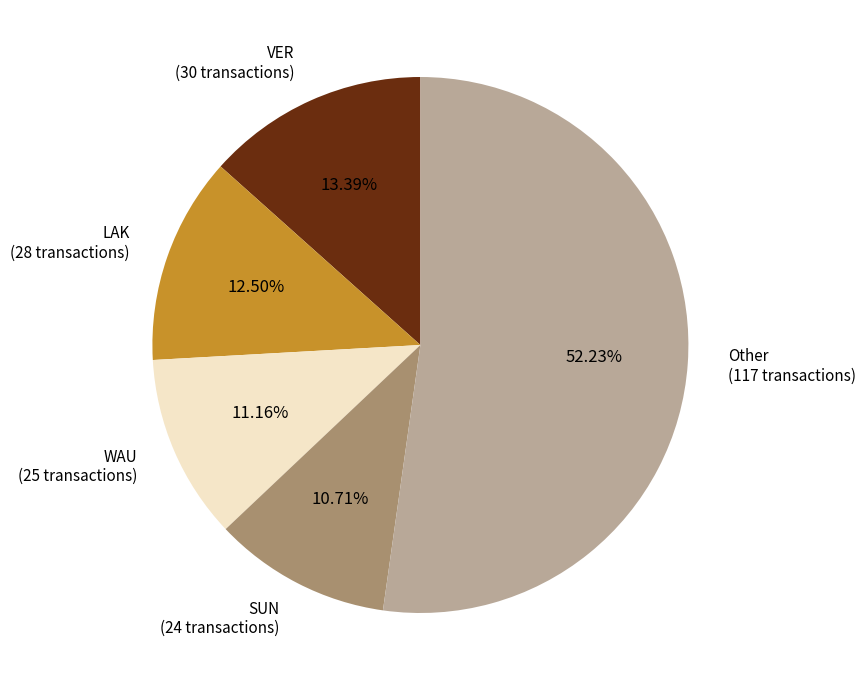

How many segments does this pie chart have?

5